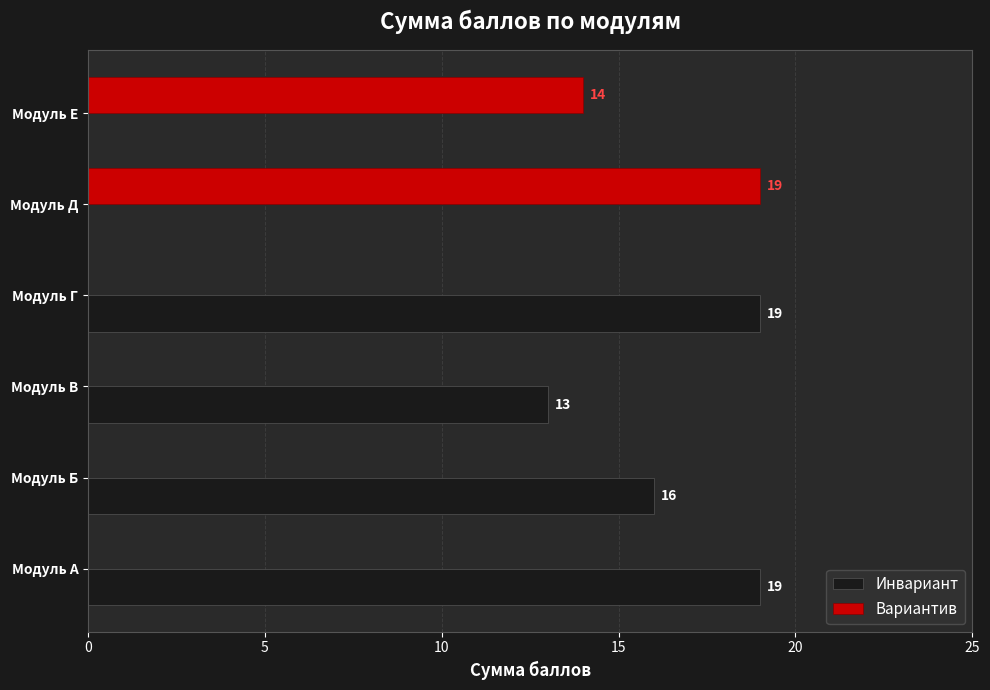

What is the average value of the Инвариант series?

11